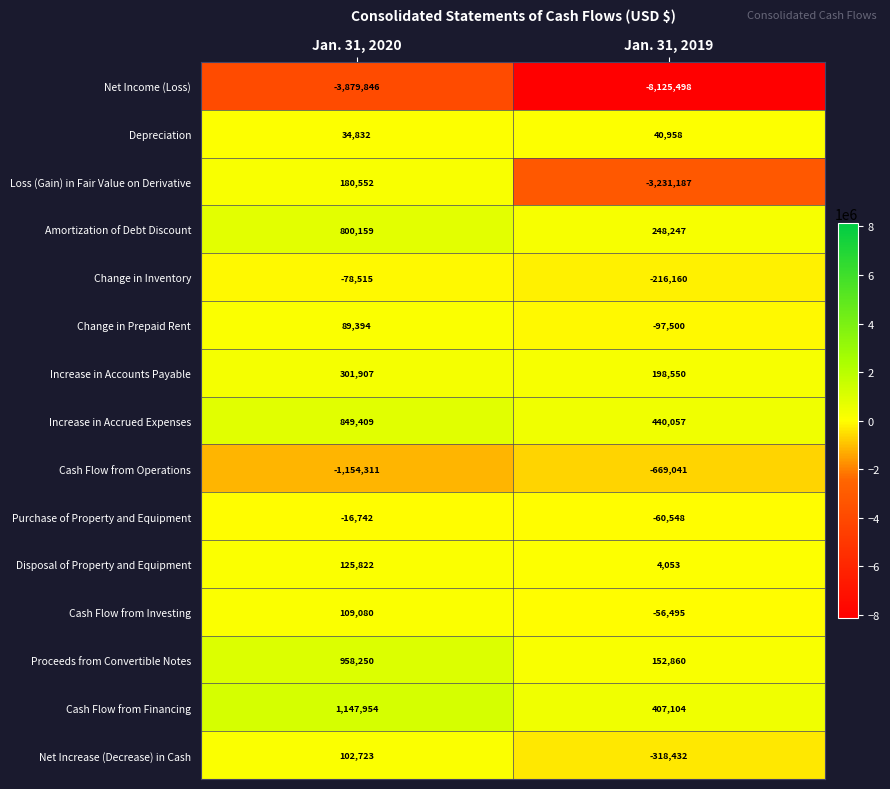

What is the sum of all Change in Inventory values?

-294675